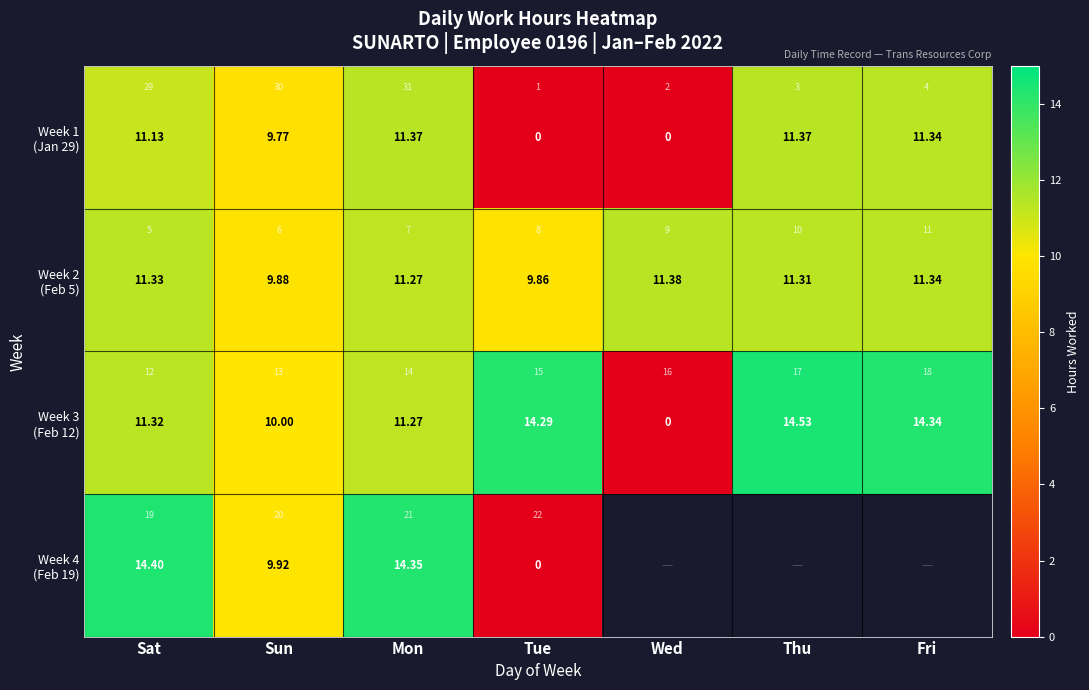

Rank the categories by Week 1 (Jan 29) value from lowest to highest.

Tue, Wed, Sun, Sat, Fri, Mon, Thu